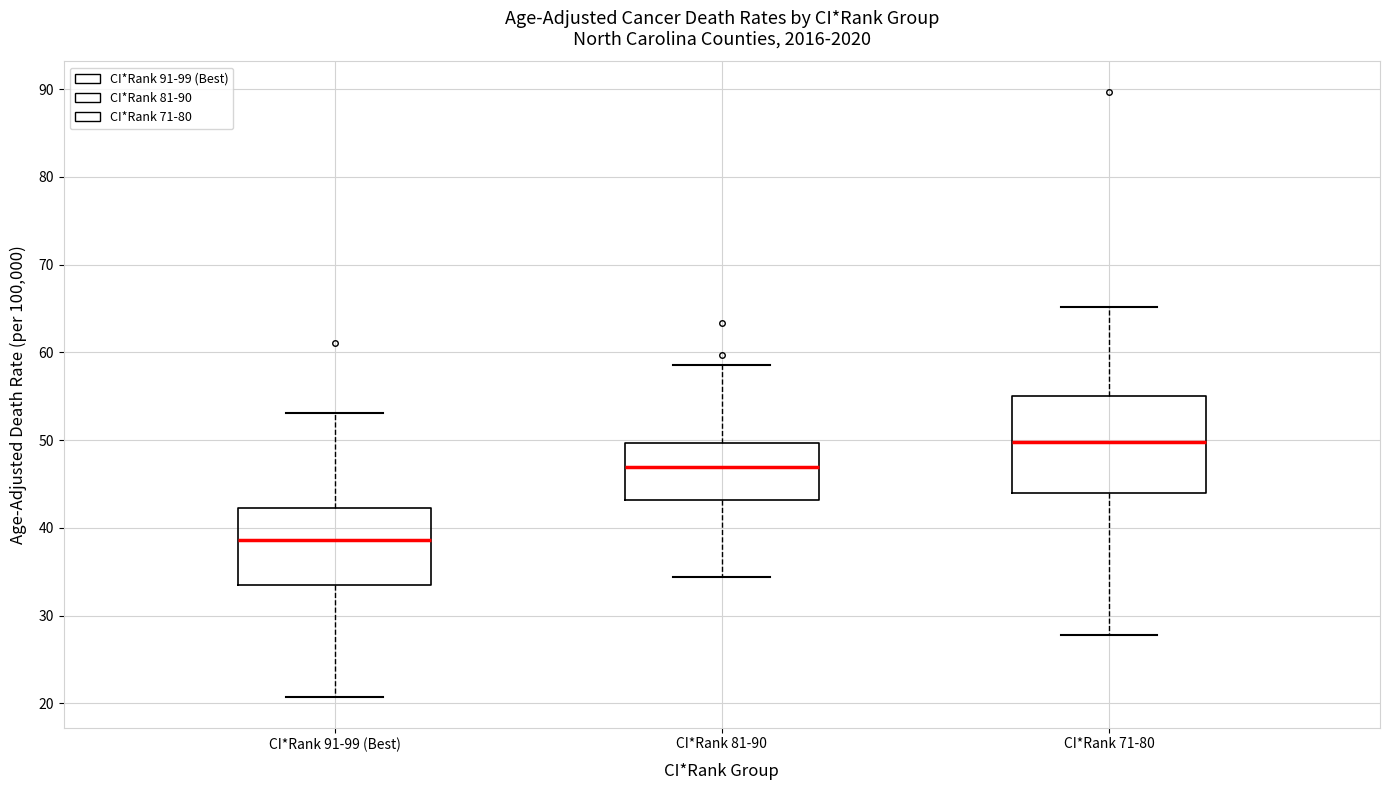

Which box's median line is the highest?

CI*Rank 71-80